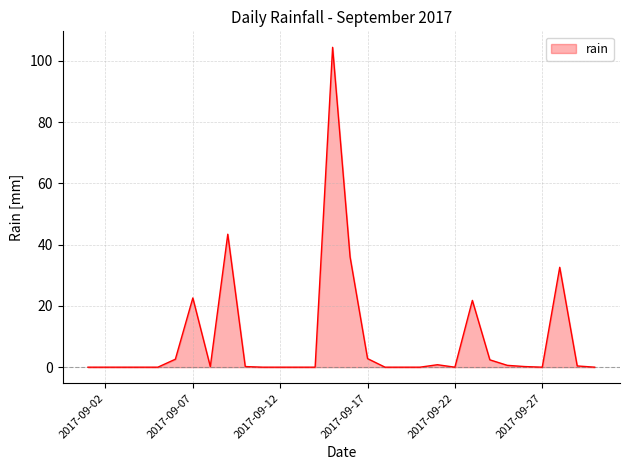

What is the greatest value displayed?

104.4